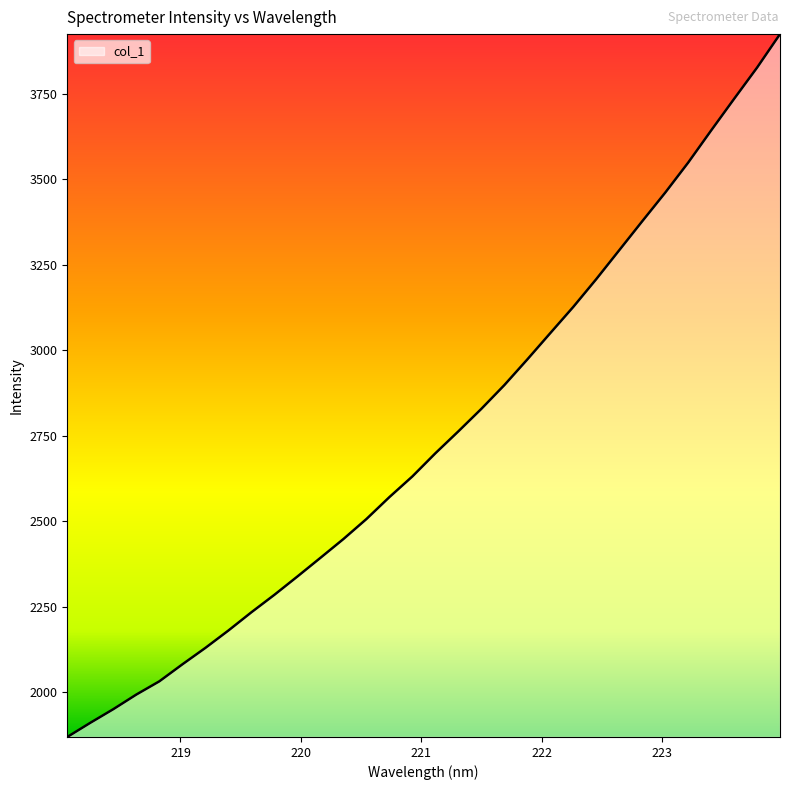

What is the difference between the maximum and second lowest values?

2015.7